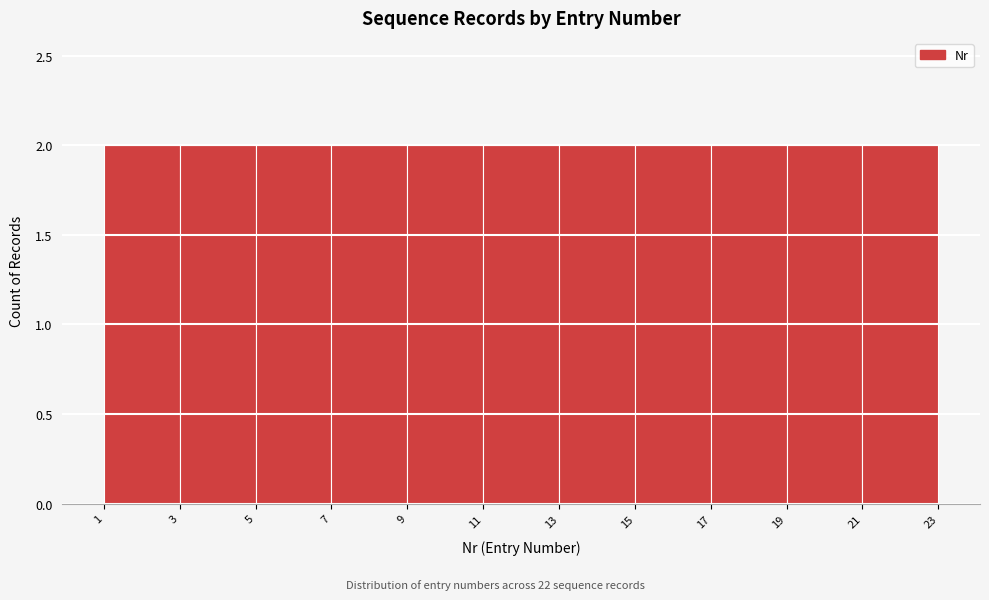

What is the height of the bar covering 17 to 19 on the x-axis? The values are not printed on the chart, so give them approximately, as read against the axis.

2